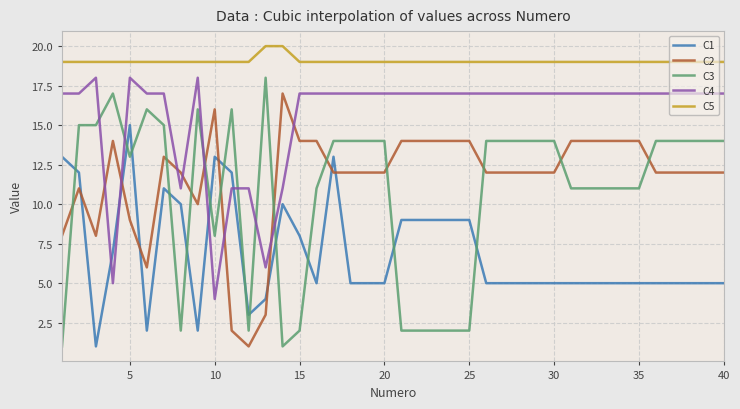

True or false: C2 and C5 cross at least once.

False